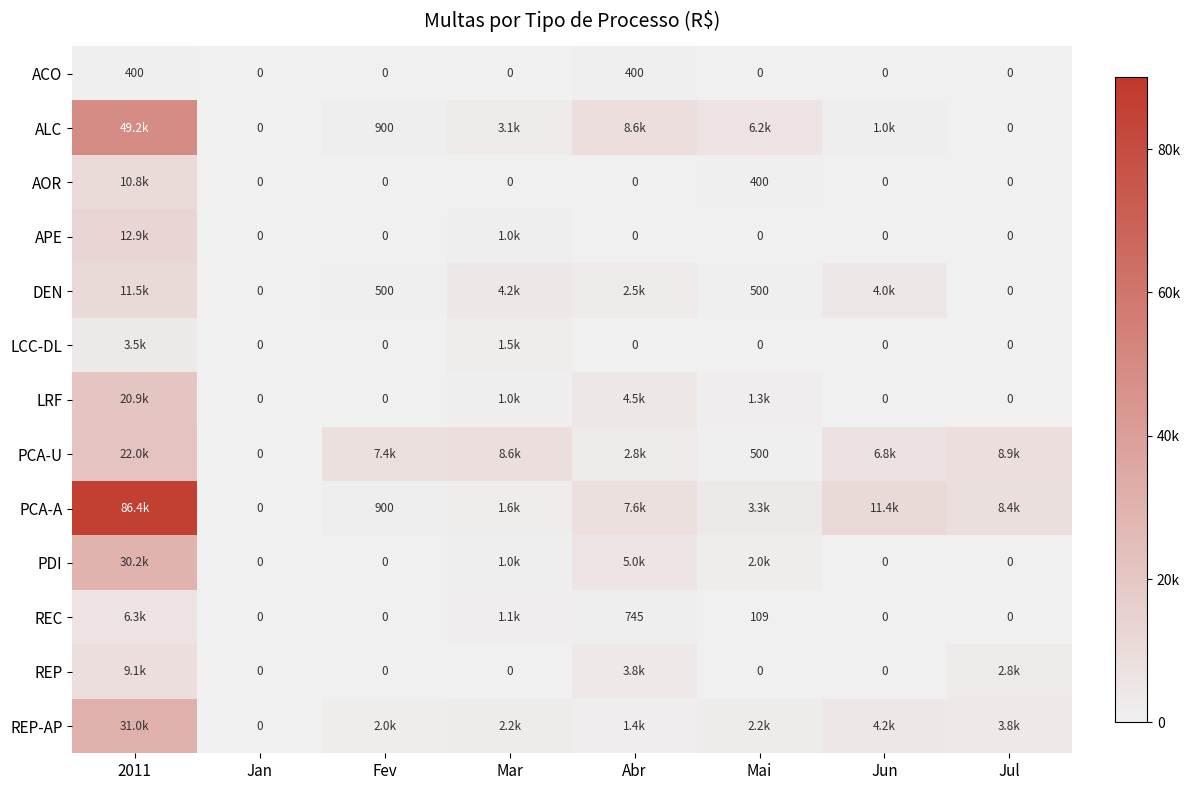

Between 2011 and Fev, which is larger?

2011